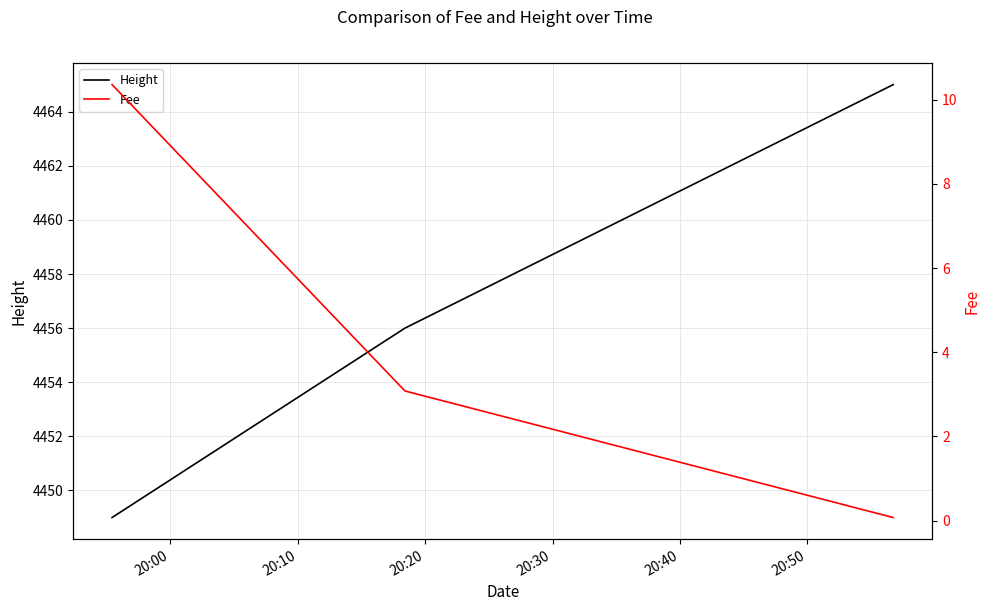

Reading left to right, what are all the values shown in this chart?

Height: 4449.0	4456.0	4465.0
Fee: 10.4	3.1	0.1